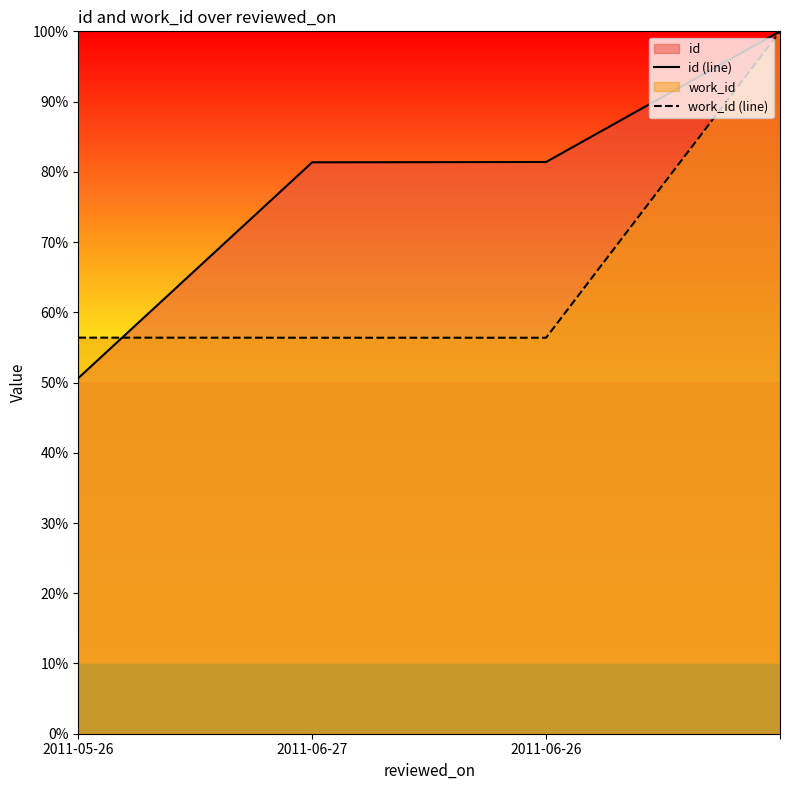

What is the total value across all series at 2011-06-27?

137.7